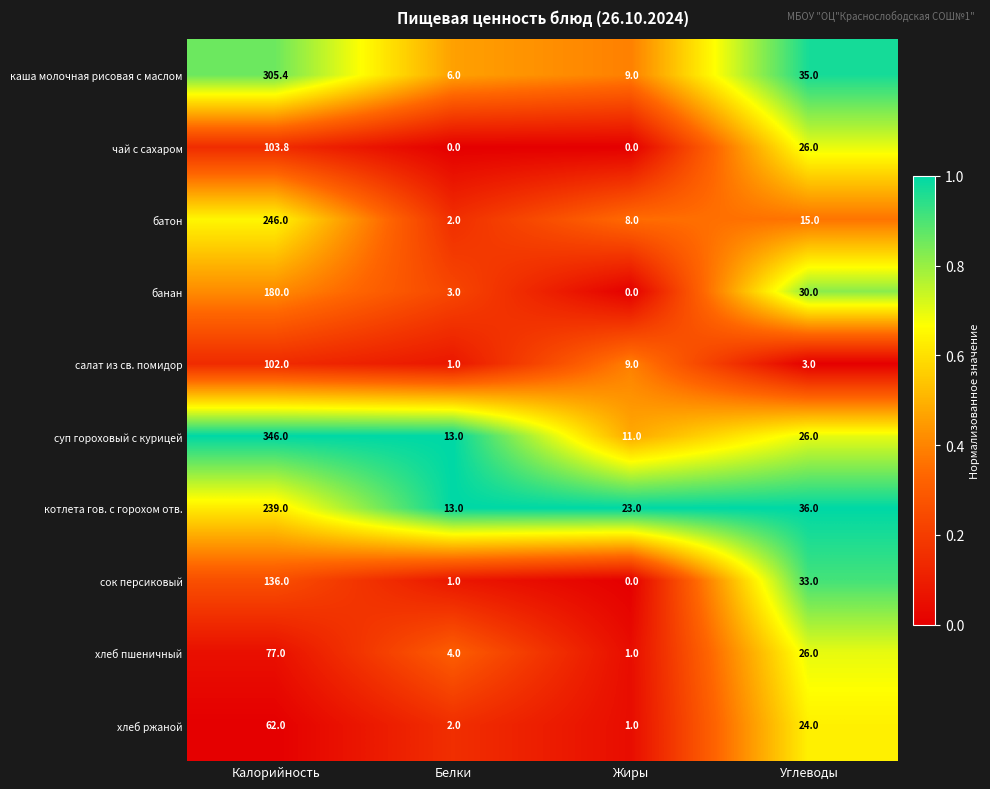

Rank the series by their maximum value, from lowest to highest.

хлеб ржаной, хлеб пшеничный, салат из св. помидор, чай с сахаром, сок персиковый, банан, котлета гов. с горохом отв., батон, каша молочная рисовая с маслом, суп гороховый с курицей